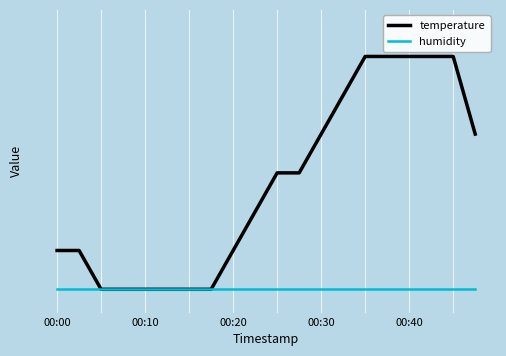

What are all the series names shown in the legend?

temperature, humidity